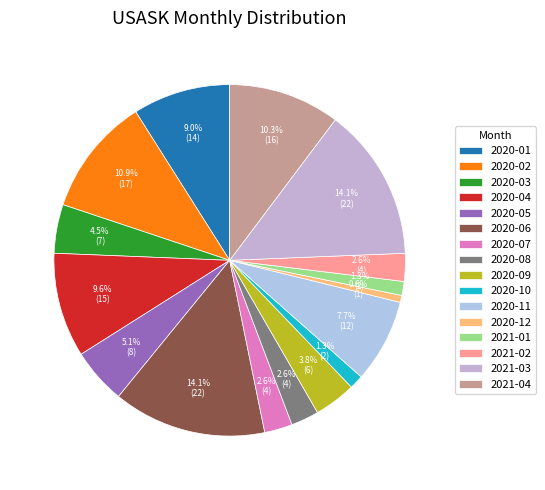

What percentage is the 2021-01 slice, to the nearest percent?

1%